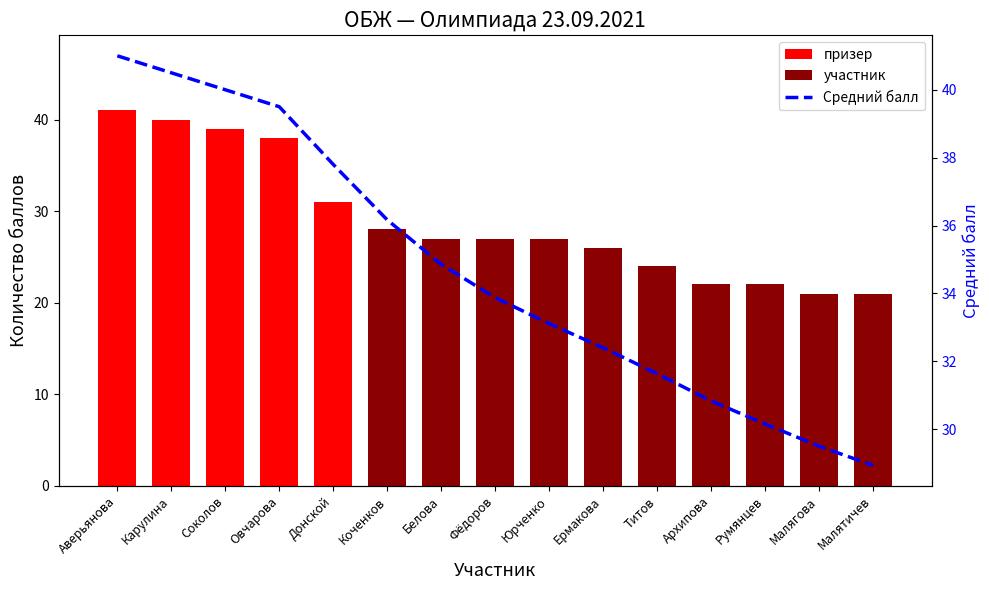

What is the highest value of the Количество баллов series?

41.0